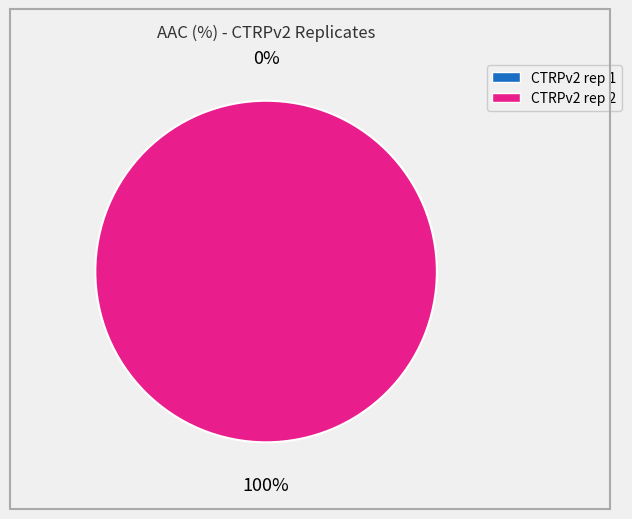

Count the number of slices in the pie.

2